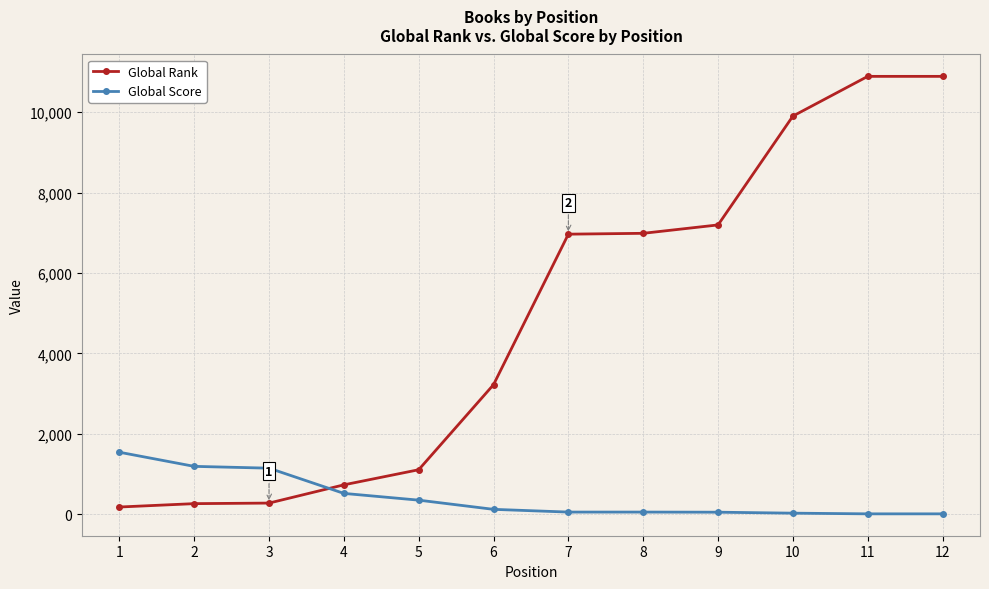

What is the total value across all series at 6?

3336